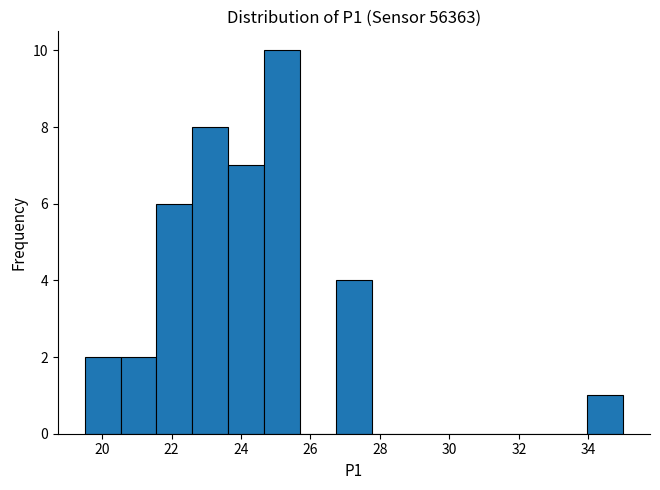

Over which range of the x-axis is the bar tallest?

24.6 to 25.8